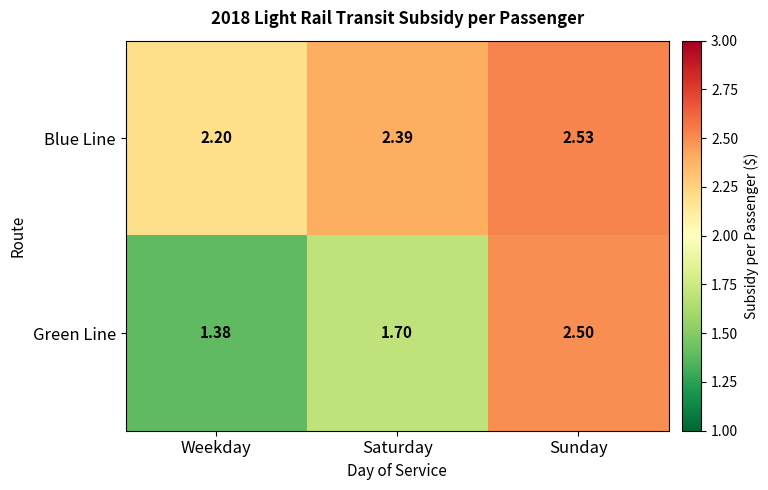

Which label corresponds to the largest value in the chart?

Sunday